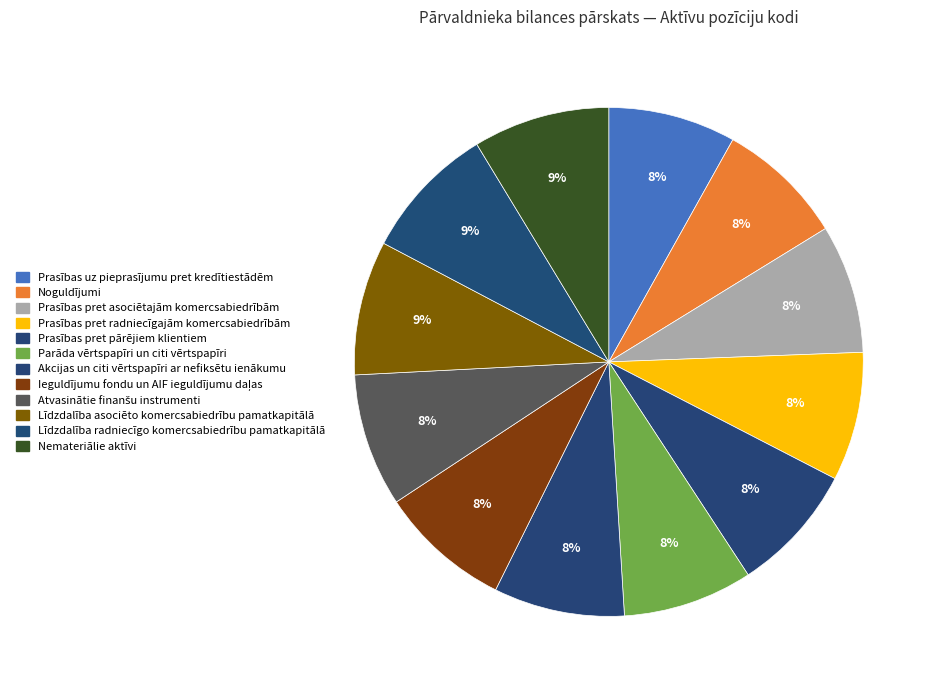

How many slices are in this pie chart?

12